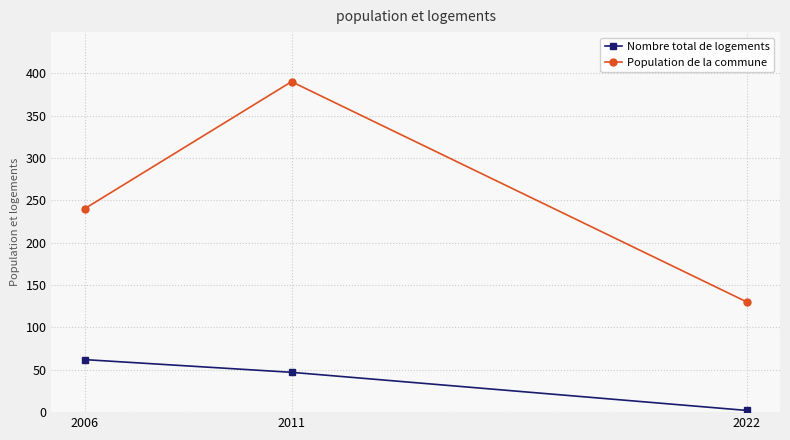

Is the value of Nombre total de logements at 2006 greater than the value of Population de la commune at 2006?

No